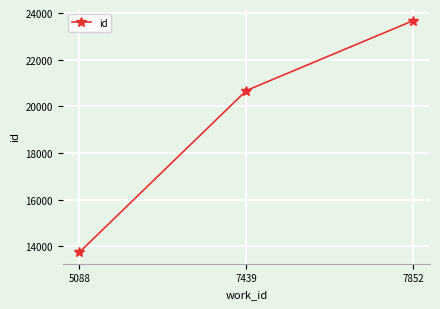

What is the value of the 3rd point from the left?

23691